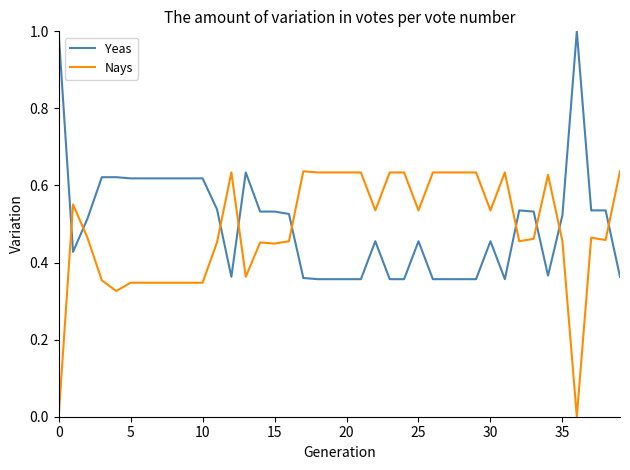

What is the maximum value for Yeas?

1.0